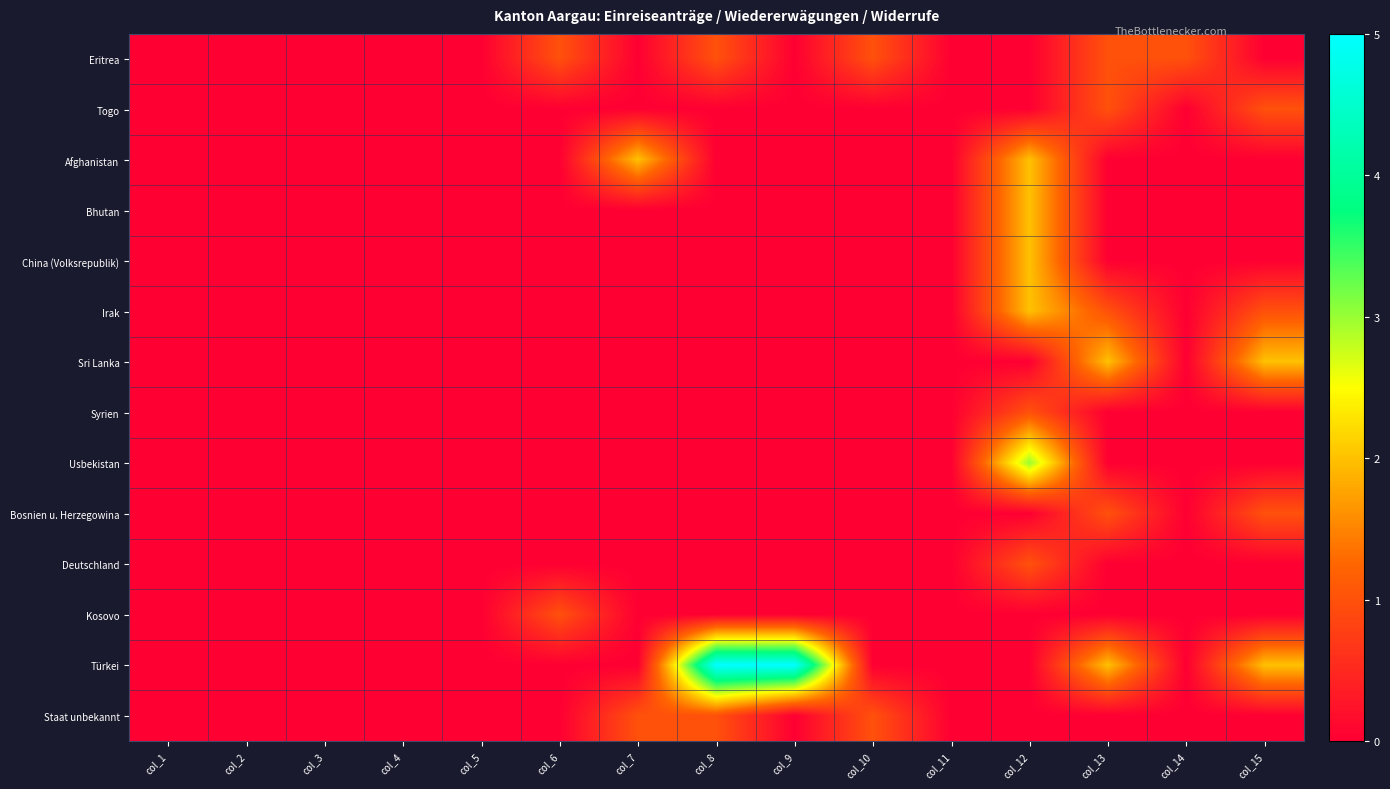

What is the greatest value displayed?

5